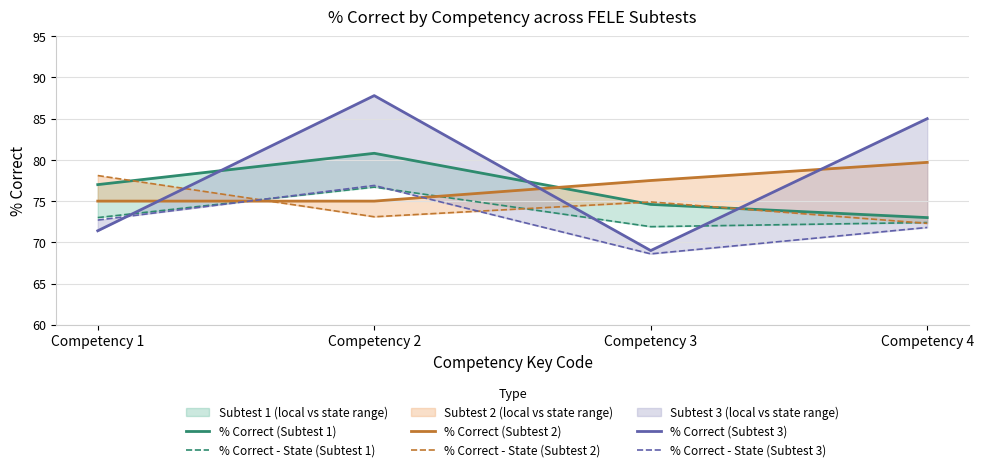

Which series has the largest range (max minus min)?

% Correct (Subtest 3)